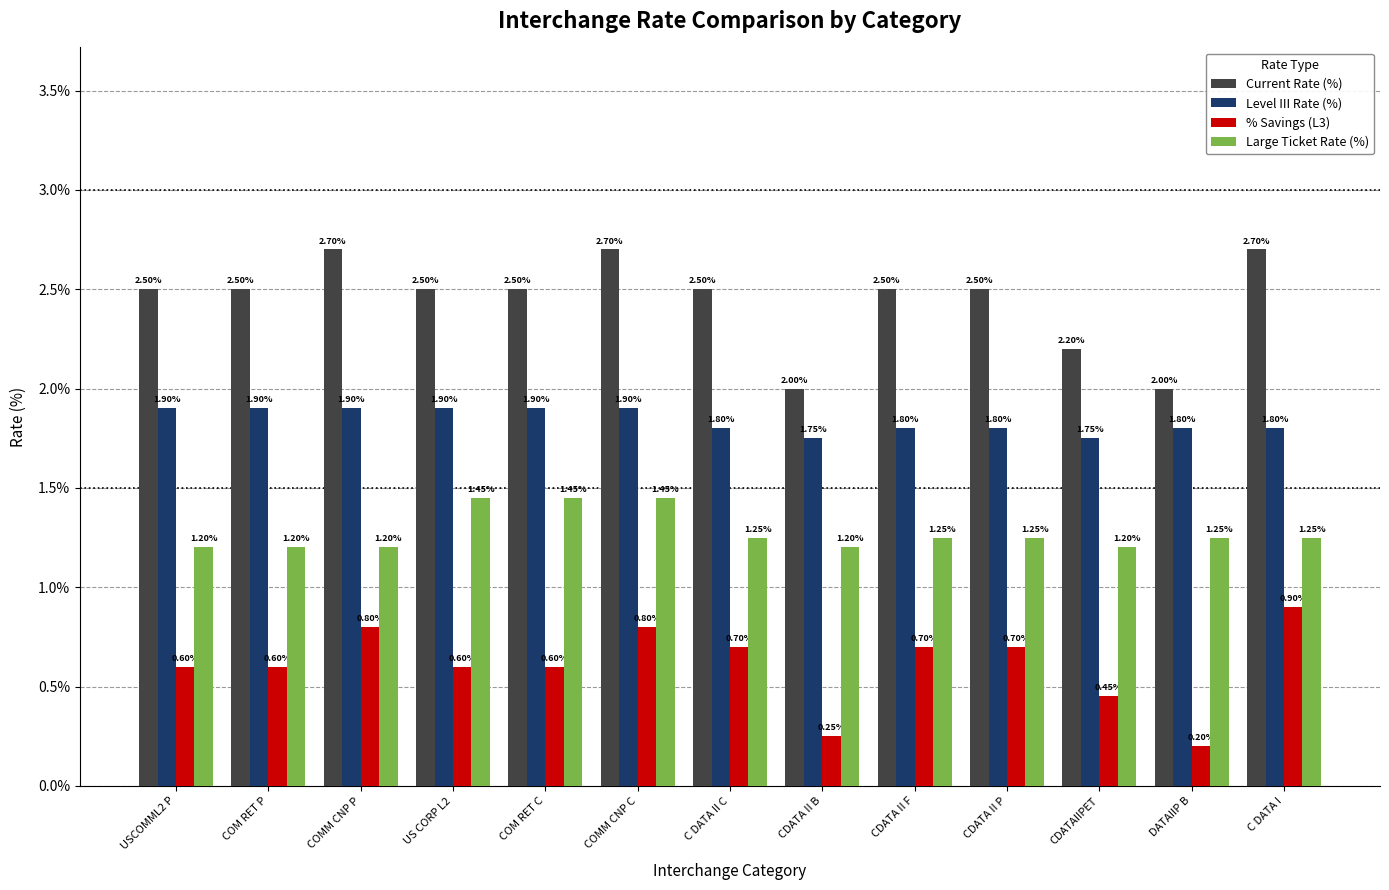

Rank the series by their average value, from highest to lowest.

Current Rate (%), Level III Rate (%), Large Ticket Rate (%), % Savings (L3)